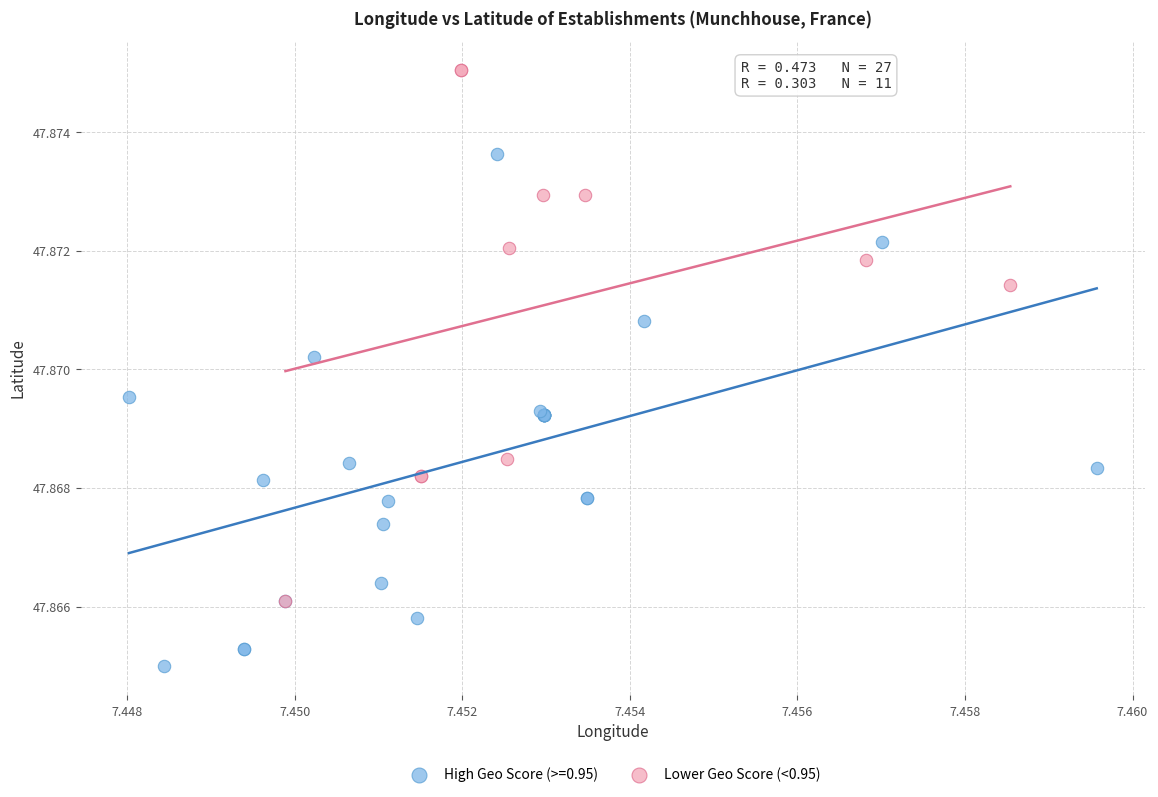

Which series contains the lowest Y value?

High Geo Score (>=0.95)